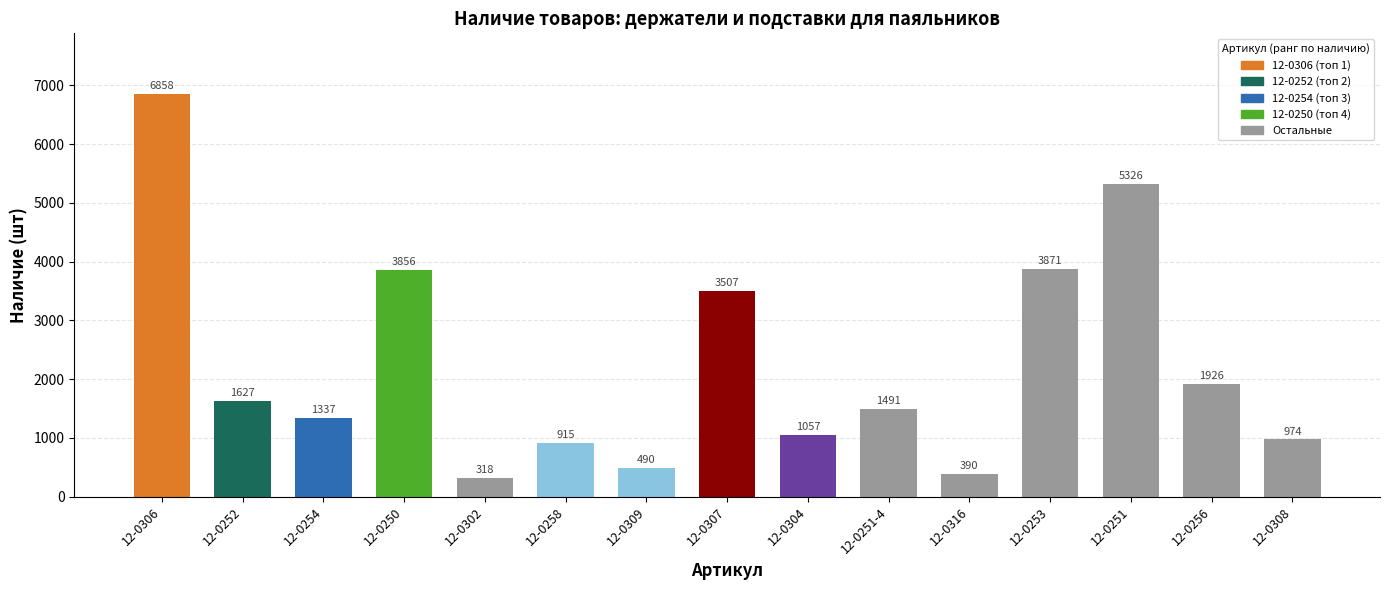

Rank the categories by value from highest to lowest.

12-0306, 12-0251, 12-0253, 12-0250, 12-0307, 12-0256, 12-0252, 12-0251-4, 12-0254, 12-0304, 12-0308, 12-0258, 12-0309, 12-0316, 12-0302